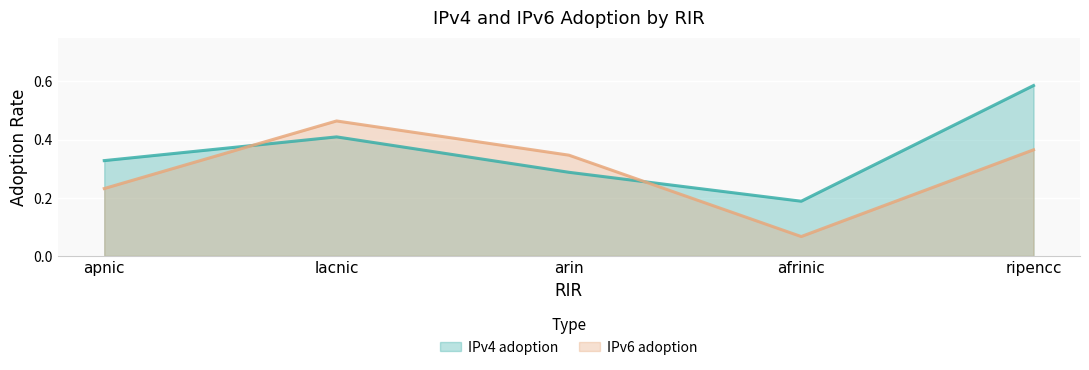

Which category has the lowest value in the IPv6 adoption series?

afrinic